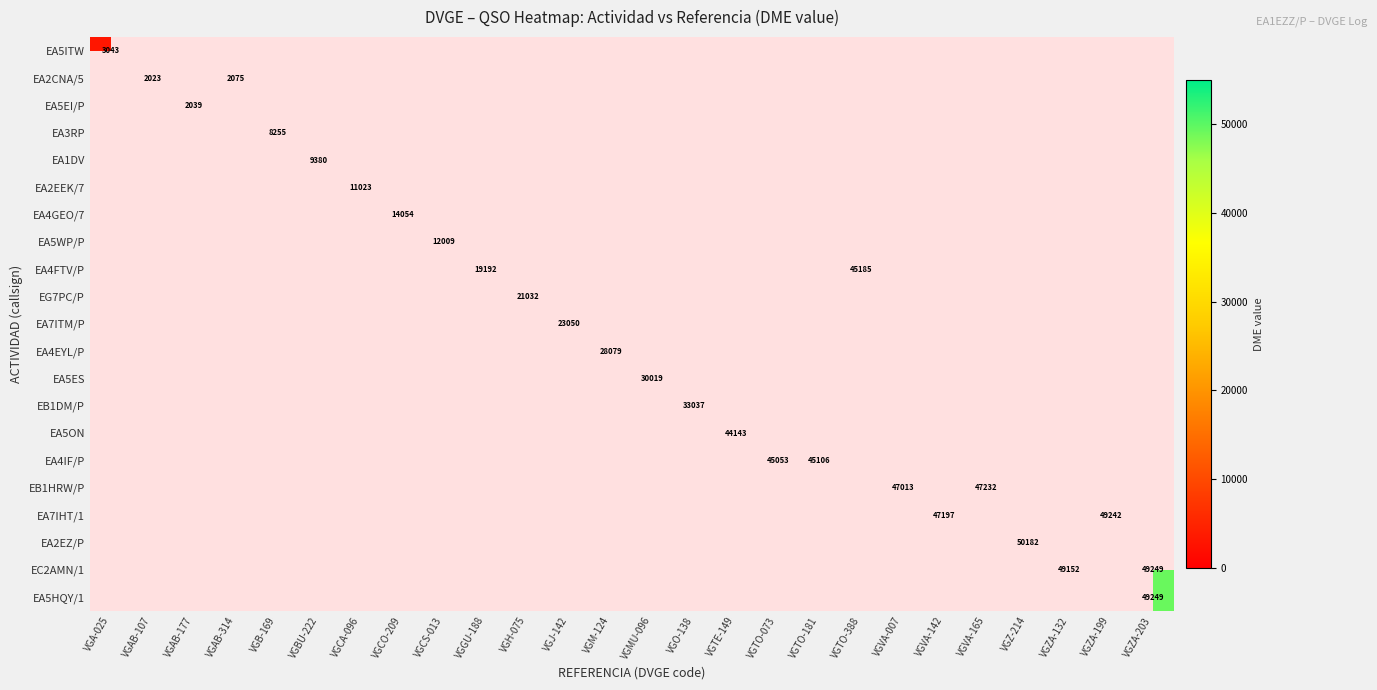

Is it true that EC2AMN/1 equals 49152 at VGZA-132?

True